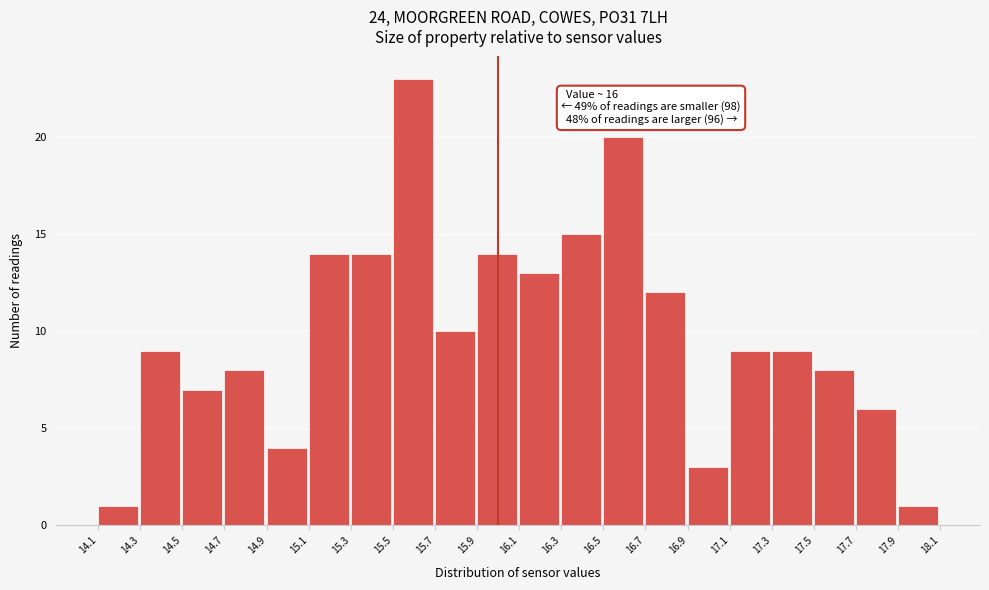

Over which range of the x-axis is the bar tallest?

15.5 to 15.7